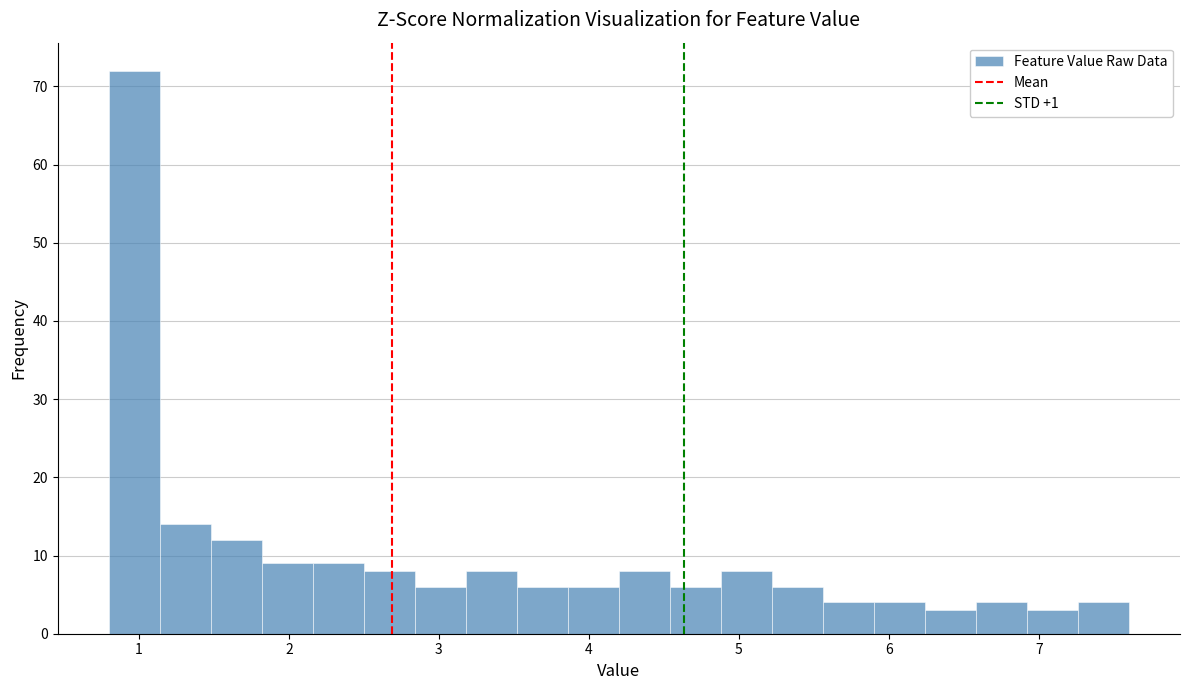

Read against the x-axis, roughly where is the centre of the tallest bar?

1.0